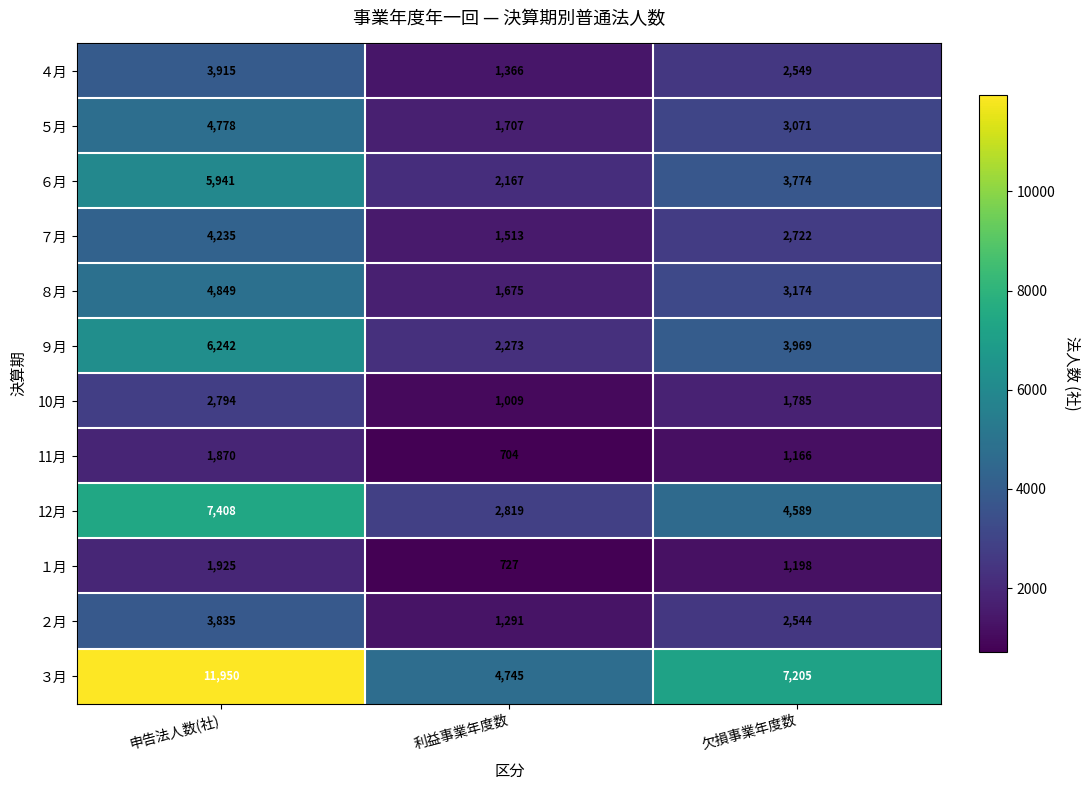

Count the number of categories in the chart.

3